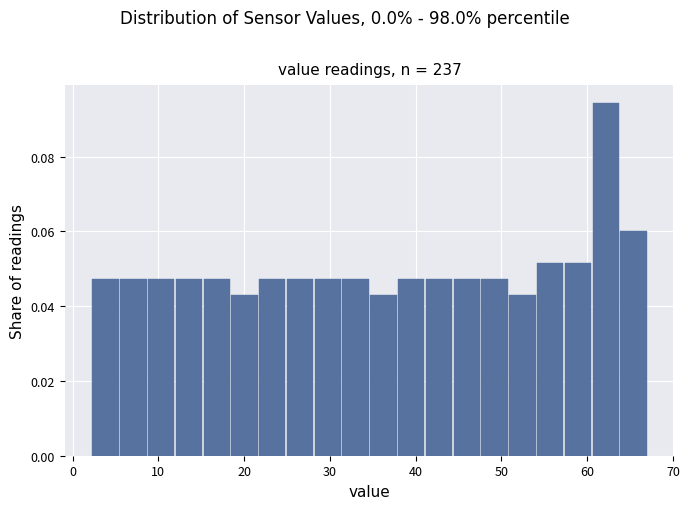

Read against the x-axis, roughly where is the centre of the tallest bar?

62